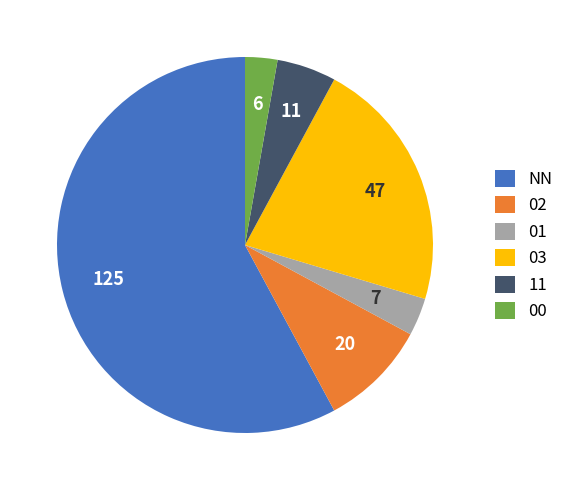

Which slice is the largest?

NN